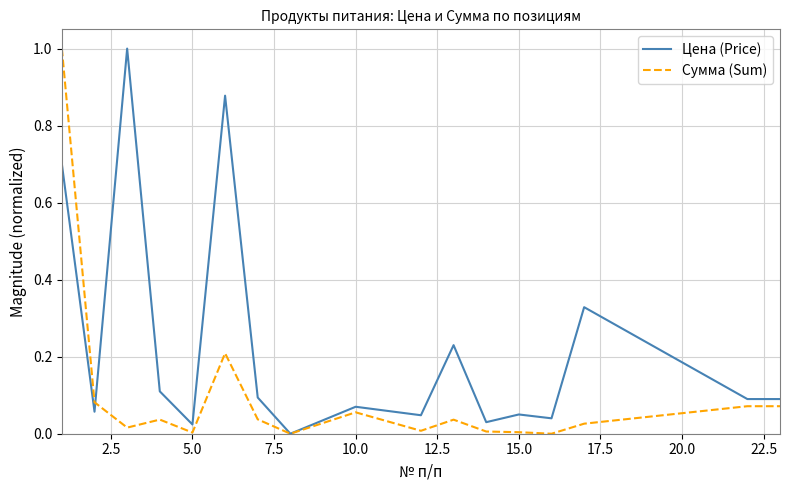

Which series has the largest total across all categories?

Цена (Price)